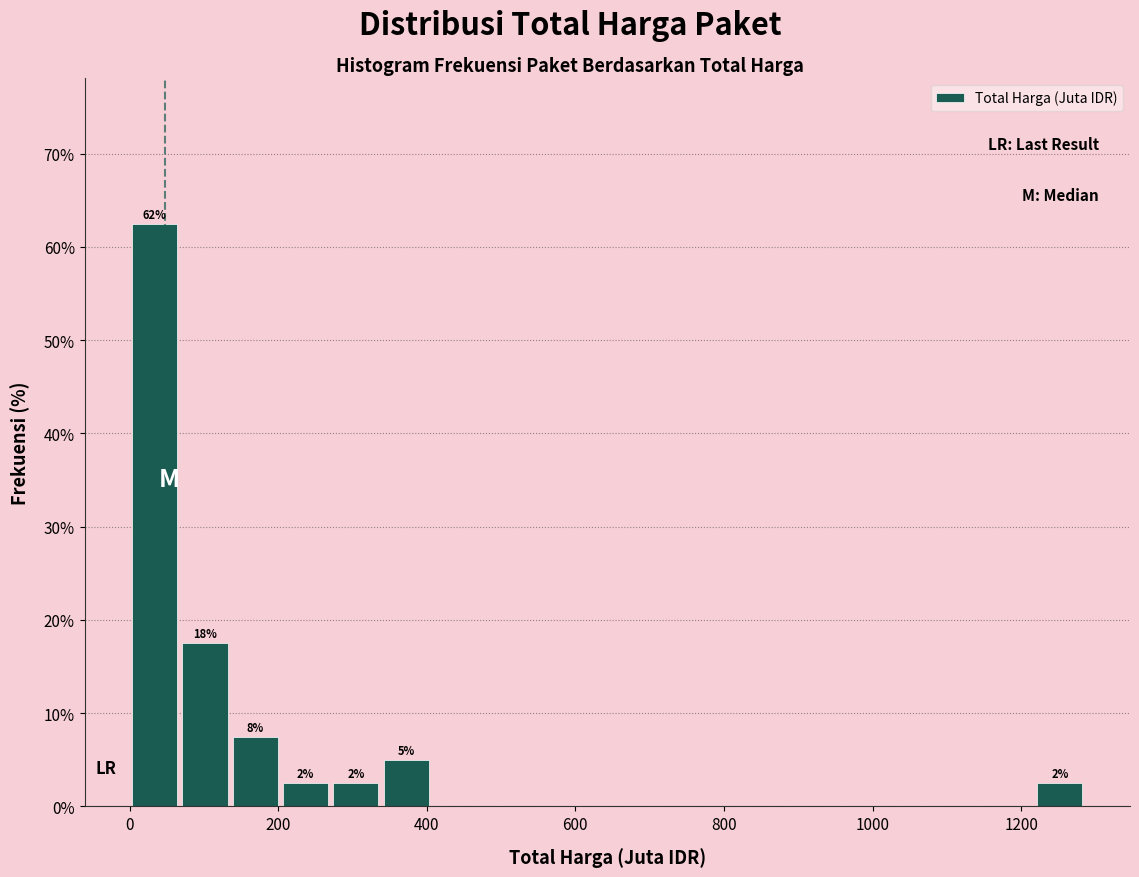

Read against the x-axis, roughly where is the centre of the tallest bar?

40